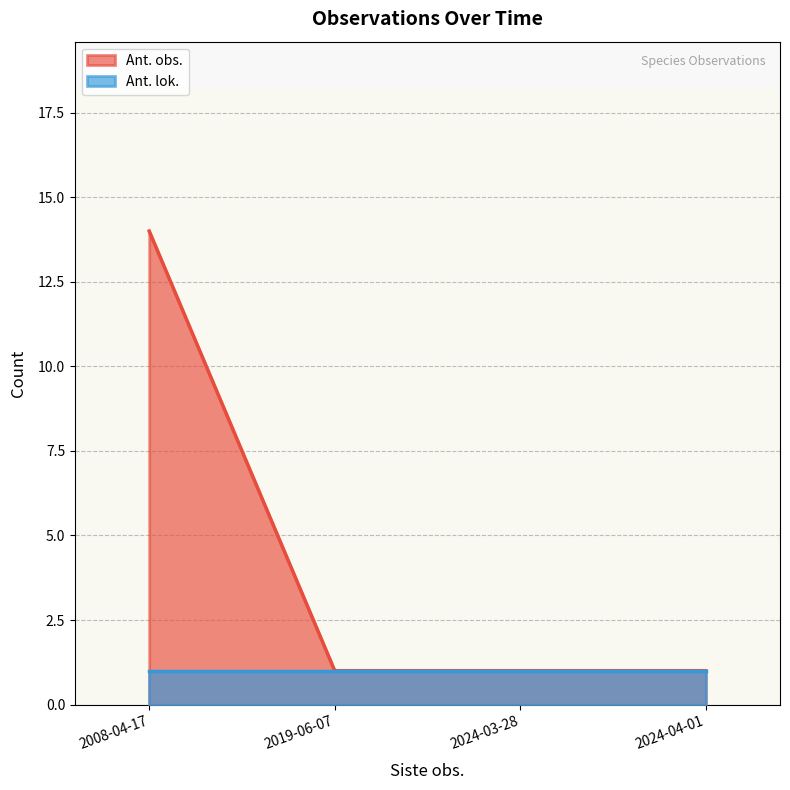

What position from the left is 2024-04-01?

4